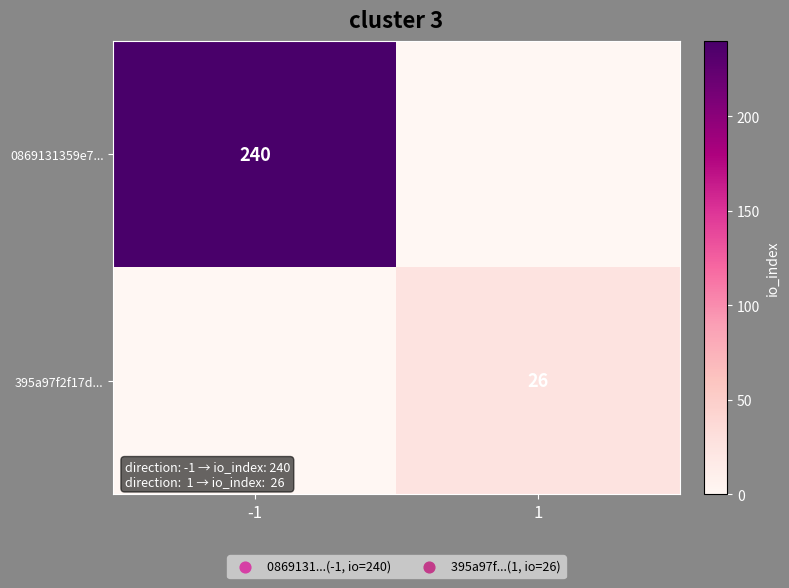

True or false: 0869131359e7... has a value of 164 at -1.

False